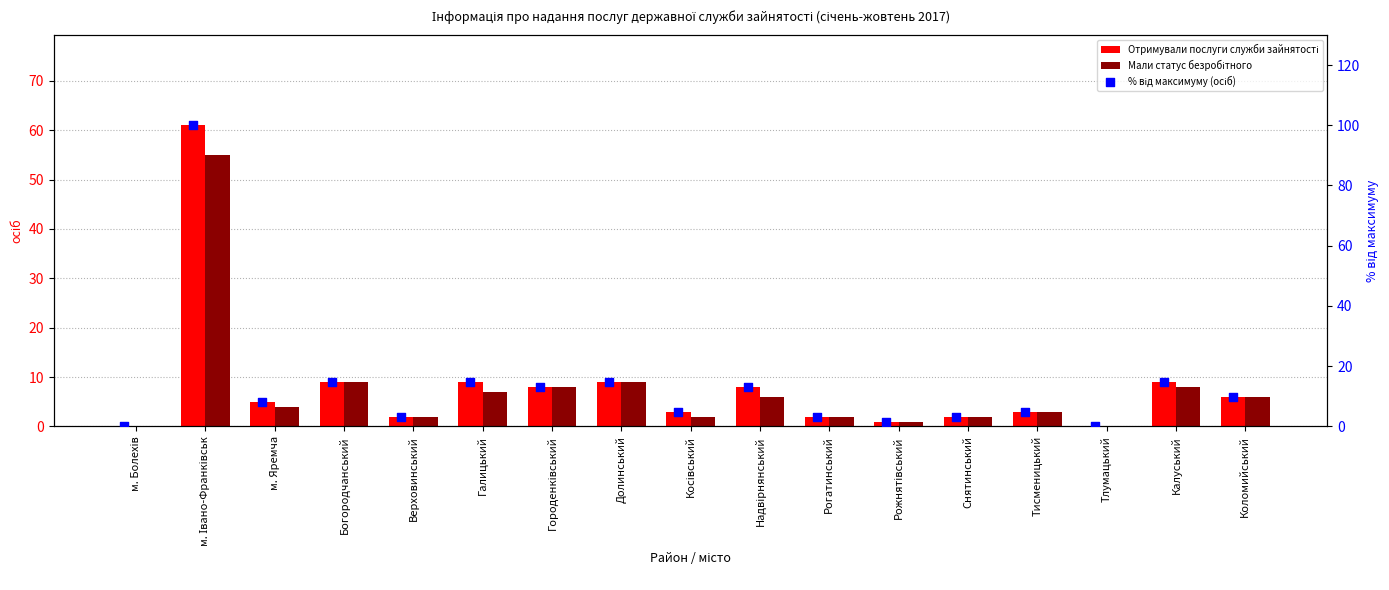

Which series has the largest total across all categories?

% від максимуму (осіб)